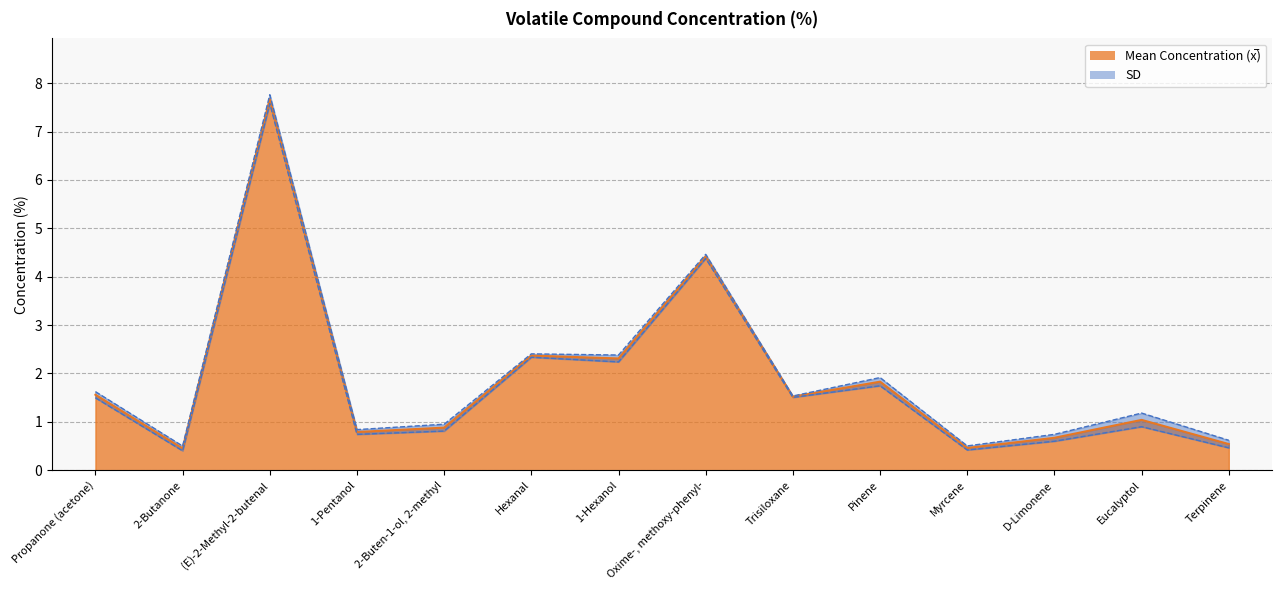

What is the ratio of the value at Terpinene to the value at Eucalyptol?

0.5